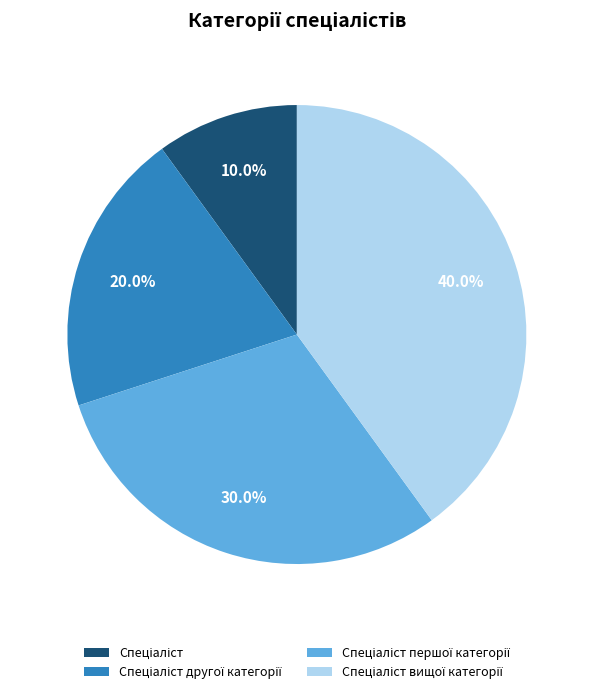

Is there a majority slice in this chart?

No